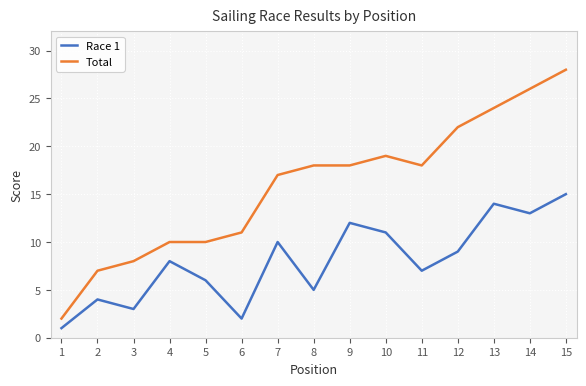

What is the approximate value of Total at 14?

26